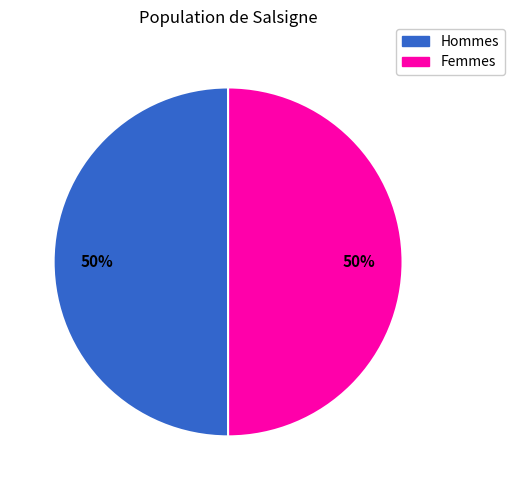

To the nearest percent, what is the average slice percentage?

50%